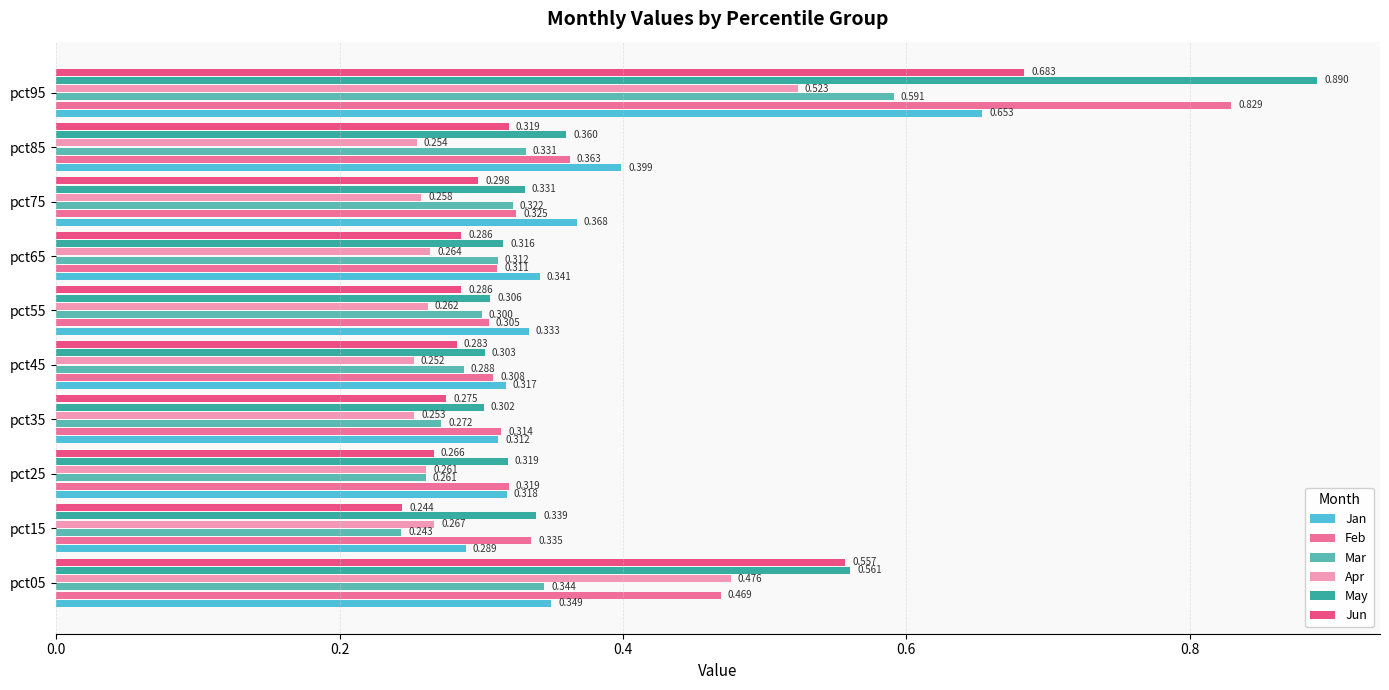

Which series changed the most between pct15 and pct55?

Mar